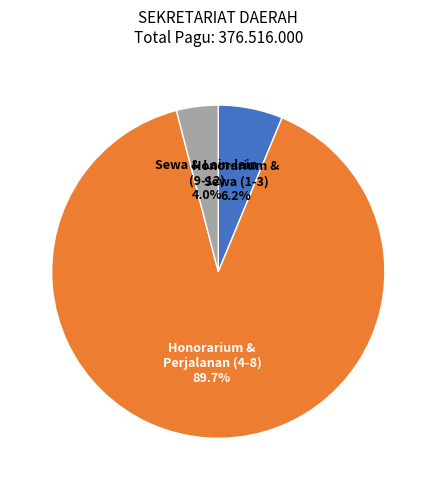

Rank the categories by value from highest to lowest.

Honorarium & Perjalanan (4-8), Honorarium & Sewa (1-3), Sewa & Lain-lain (9-12)